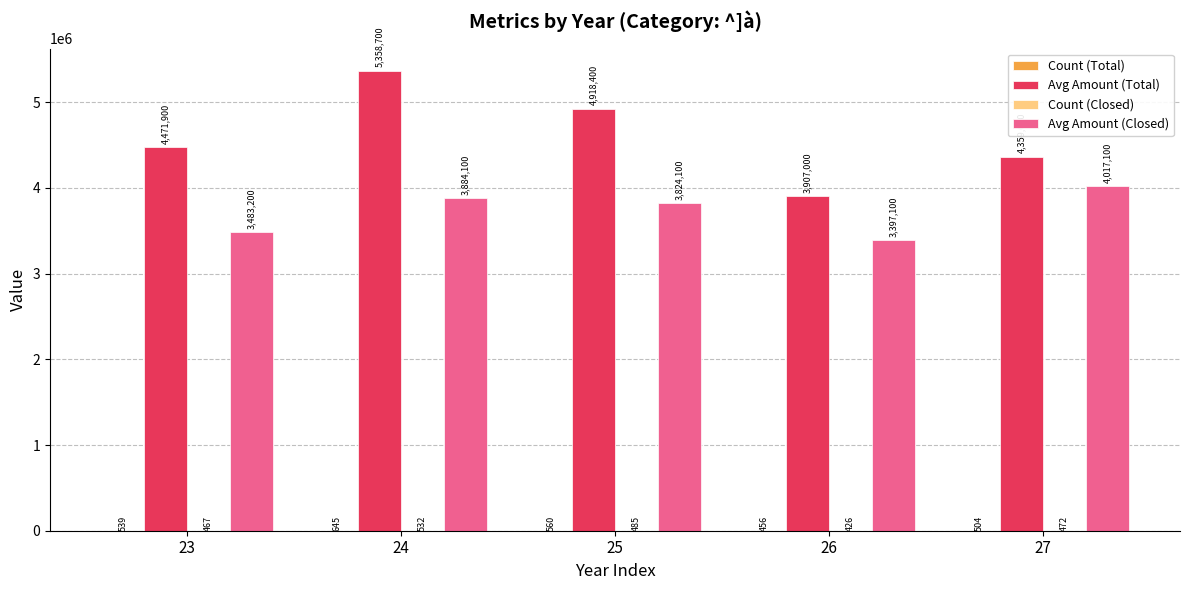

Which category has the highest value across all series?

24